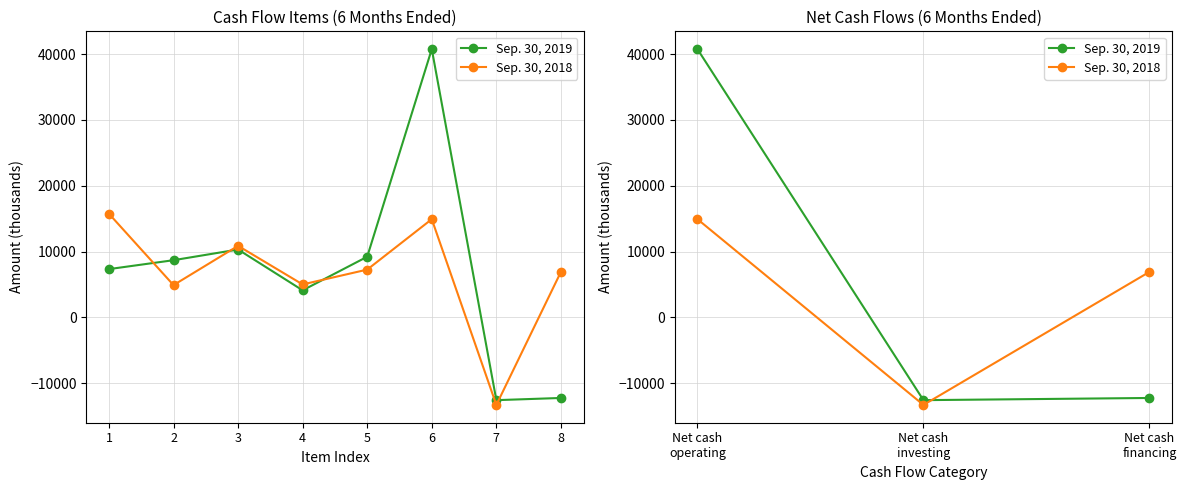

What is the minimum value for Sep. 30, 2019?

-12594